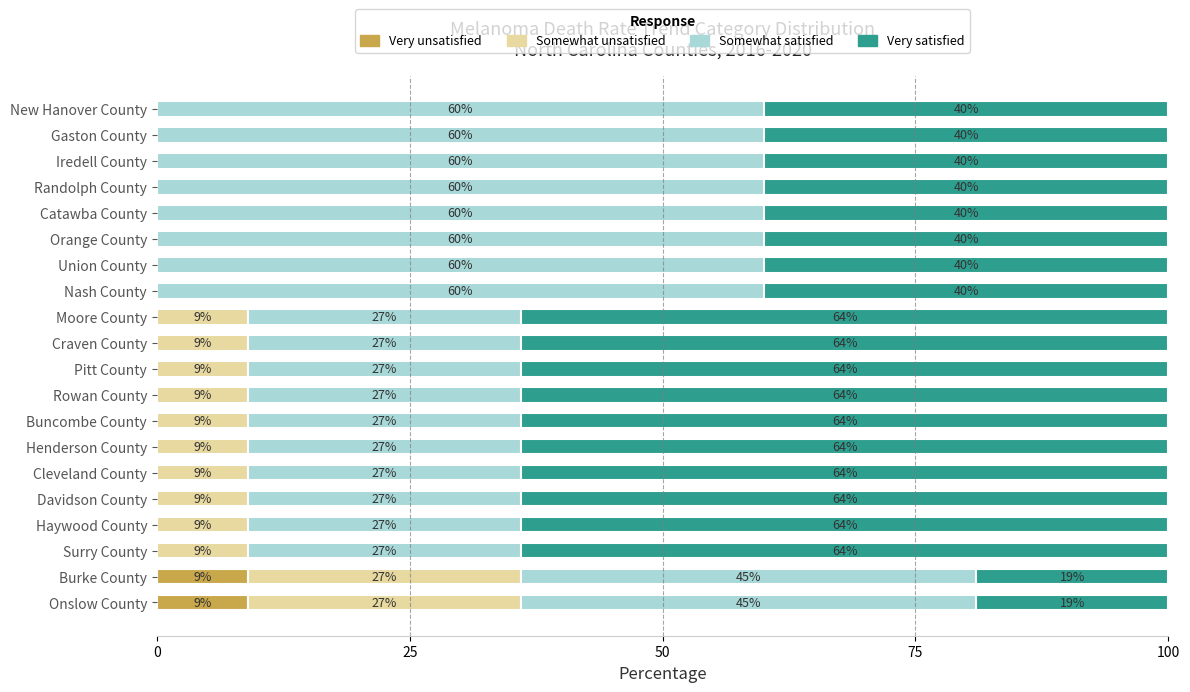

What is the highest value of the Very unsatisfied series?

9